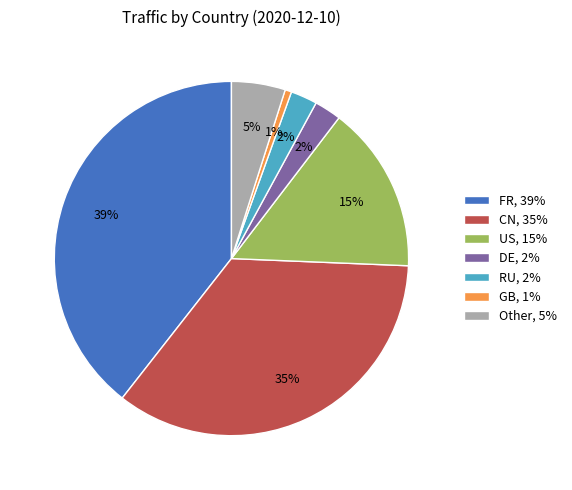

To the nearest percent, what portion does CN represent?

35%